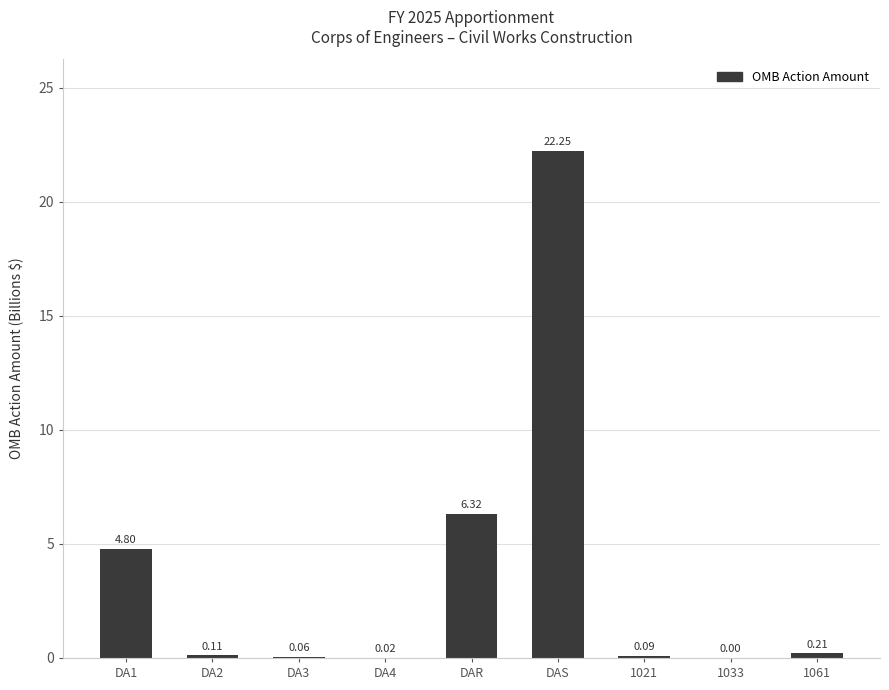

What is the sum of the values at DAS and DA3?

22.3